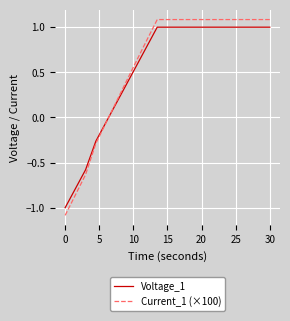

How many lines are shown in the chart?

2